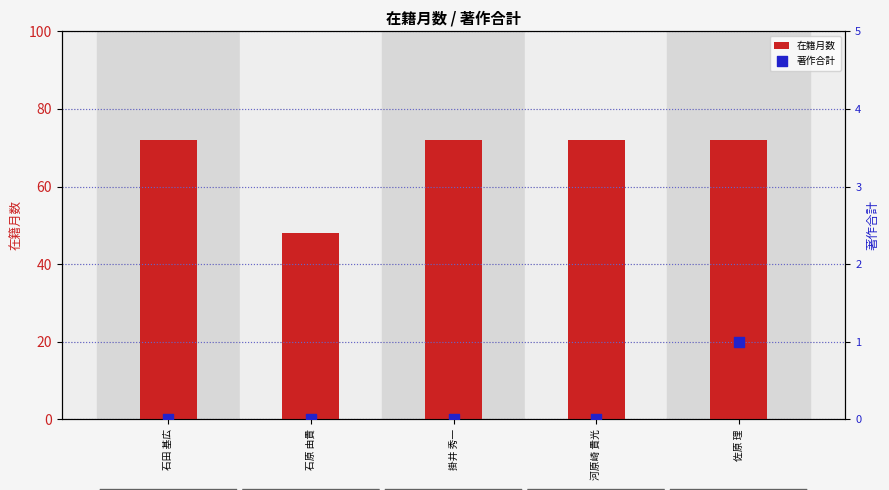

Which series has the largest Y range (max minus min)?

在籍月数